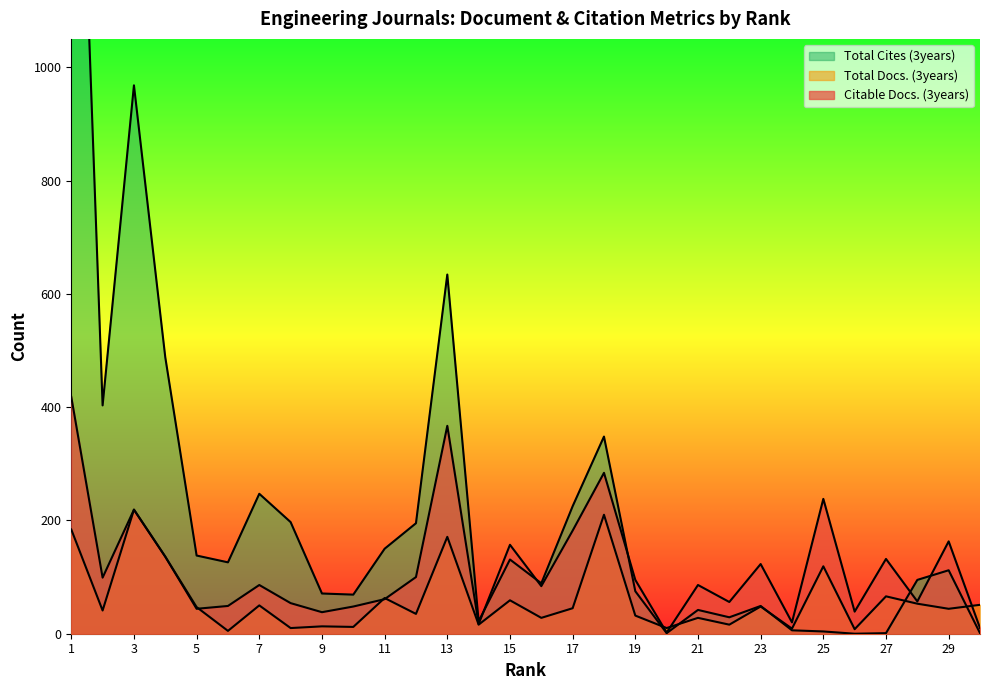

At which category is the sum across all series the highest?

1